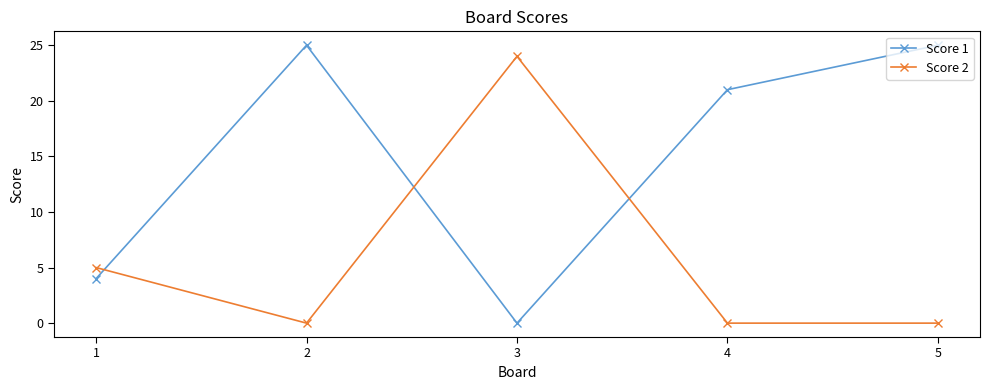

Which series changed the most between 1 and 3?

Score 2